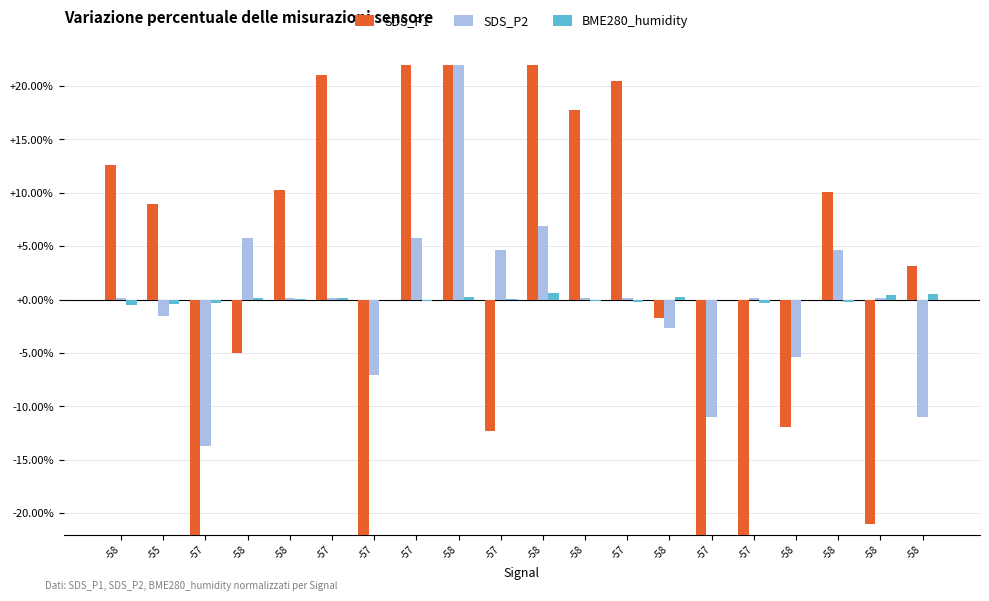

Between -58 and -57, which is larger?

-58